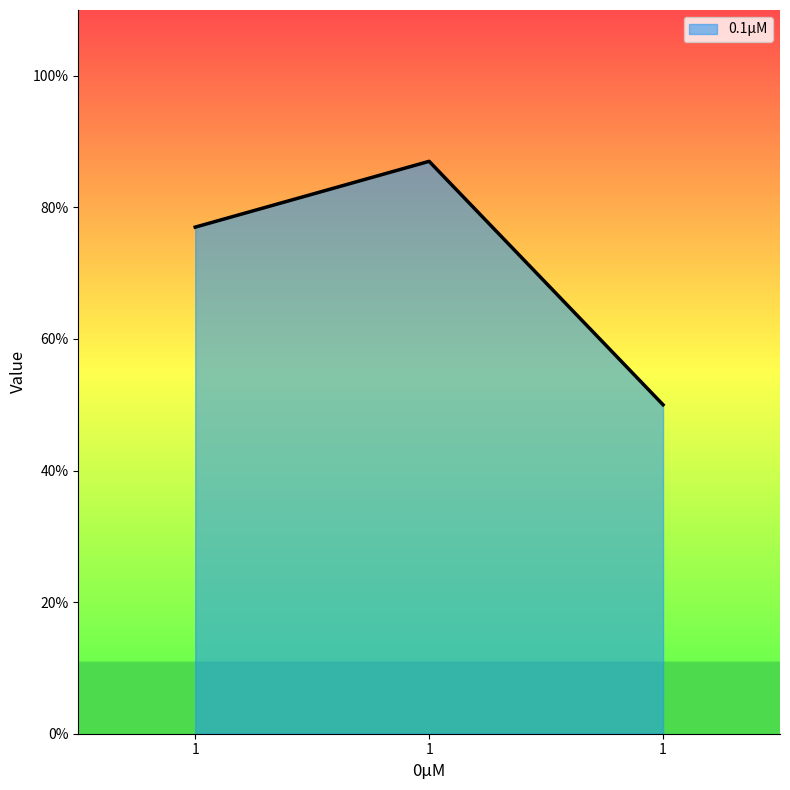

Does the chart have visible grid lines?

No